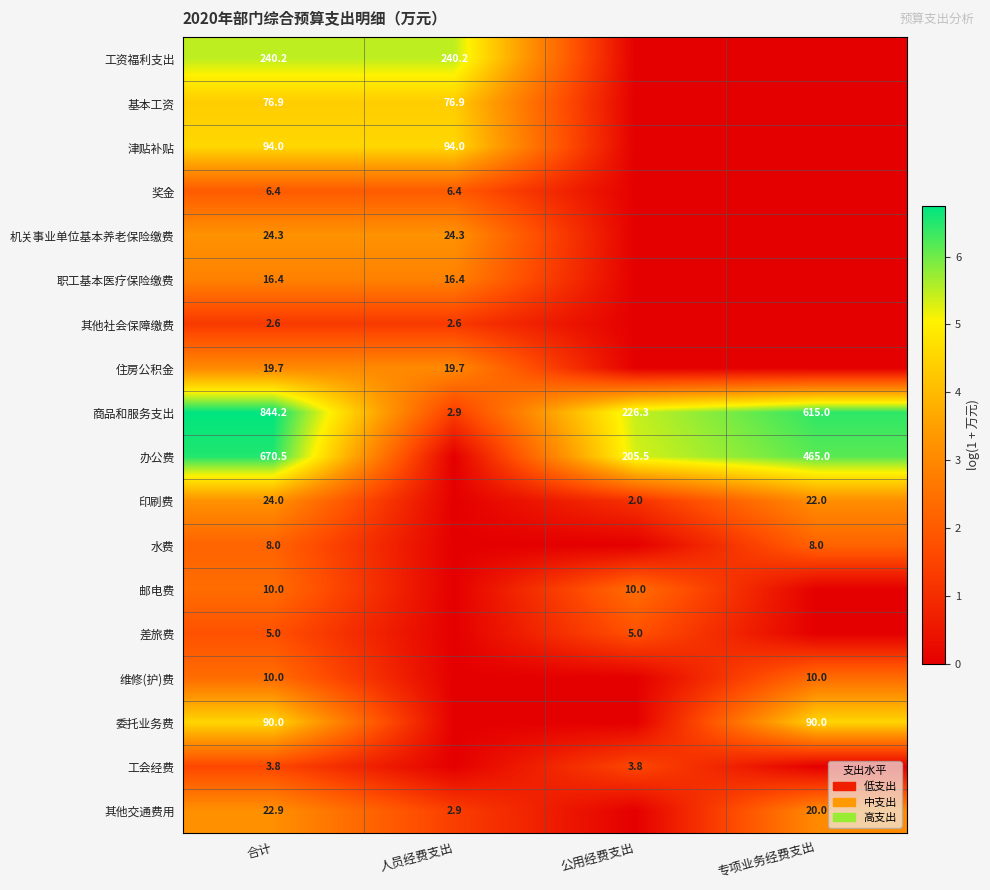

The value of 办公费 at 专项业务经费支出 is 709.9. True or false?

False